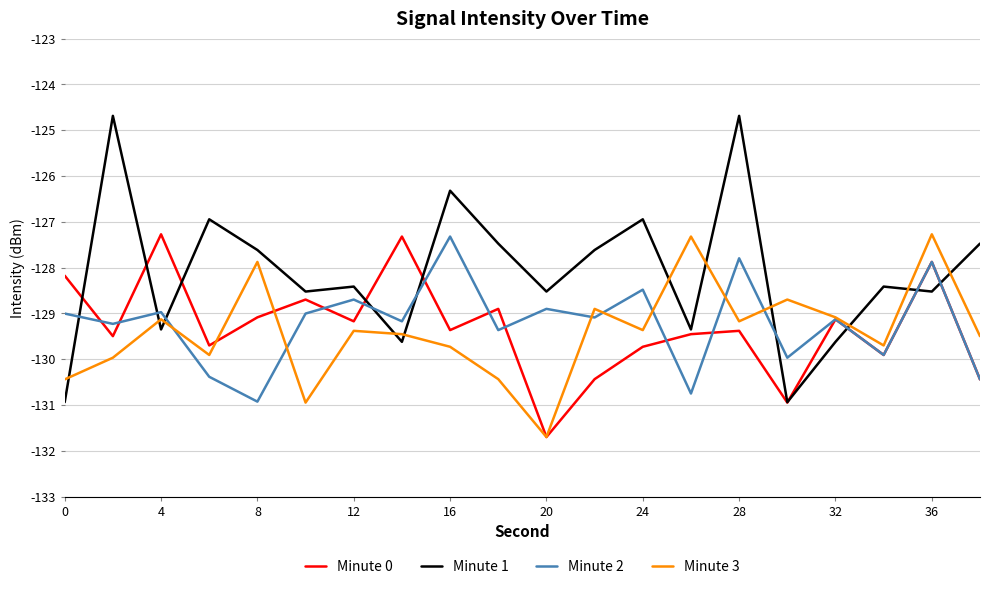

At how many categories does at least one series exceed -129?

19